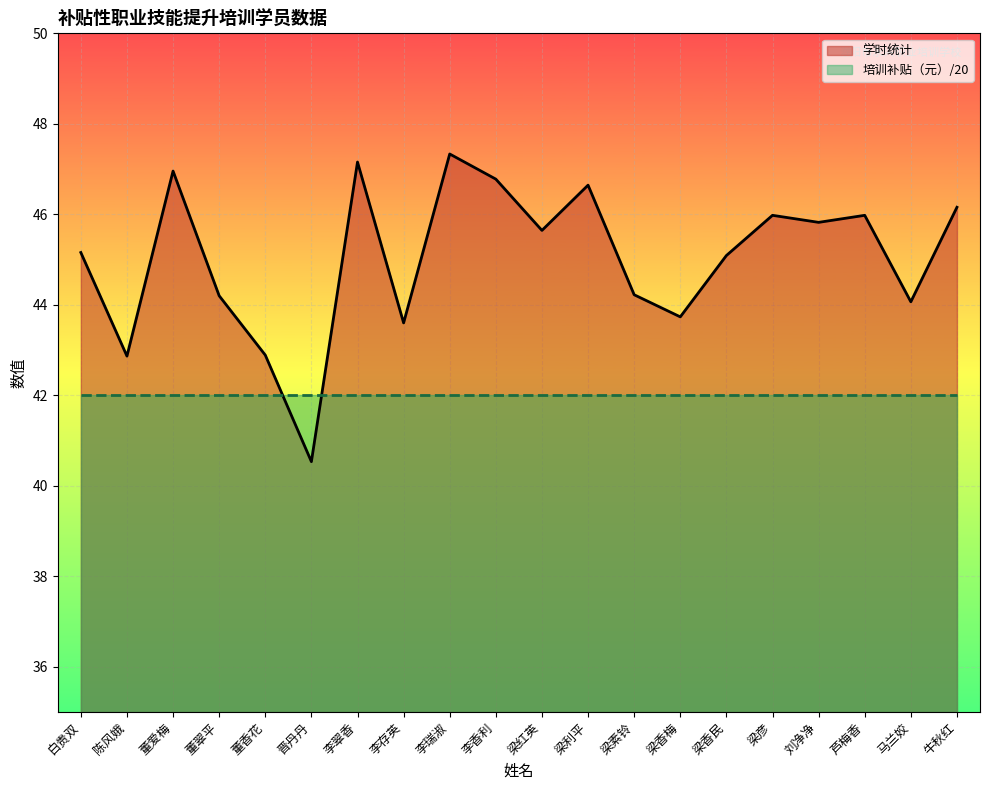

What is the difference between the values at 李瑞淑 and 白贵双?

2.2